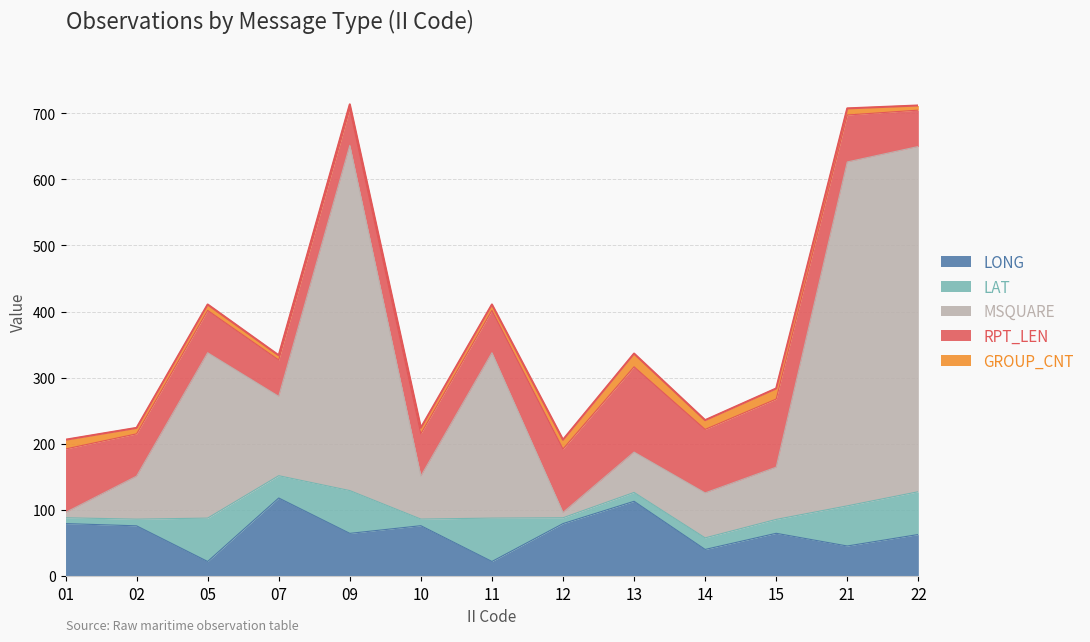

Which series has the largest total across all categories?

MSQUARE